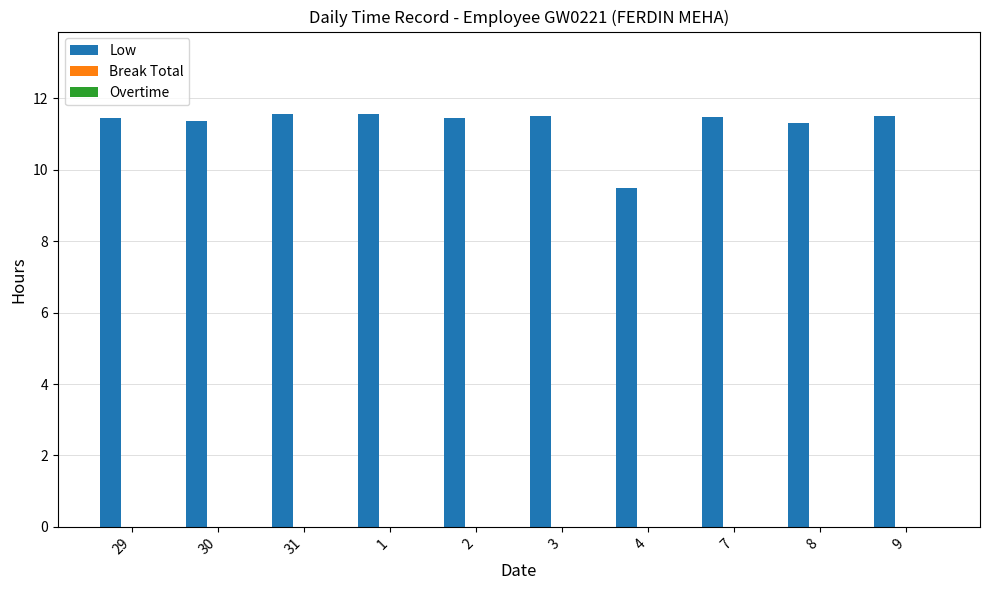

Count the number of categories in the chart.

10